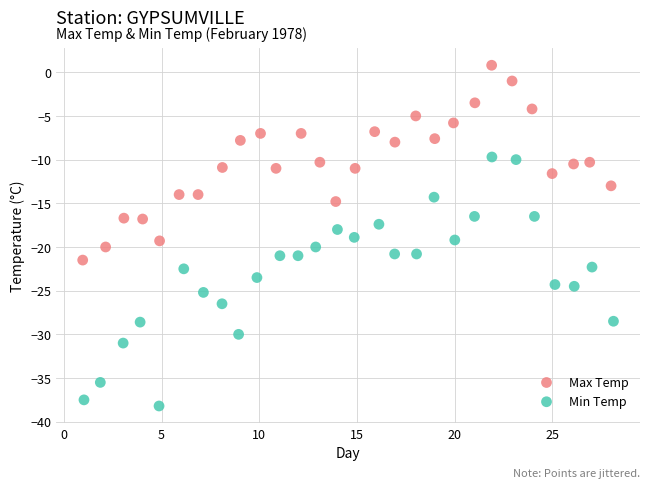

What are all the series names shown in the legend?

Max Temp, Min Temp